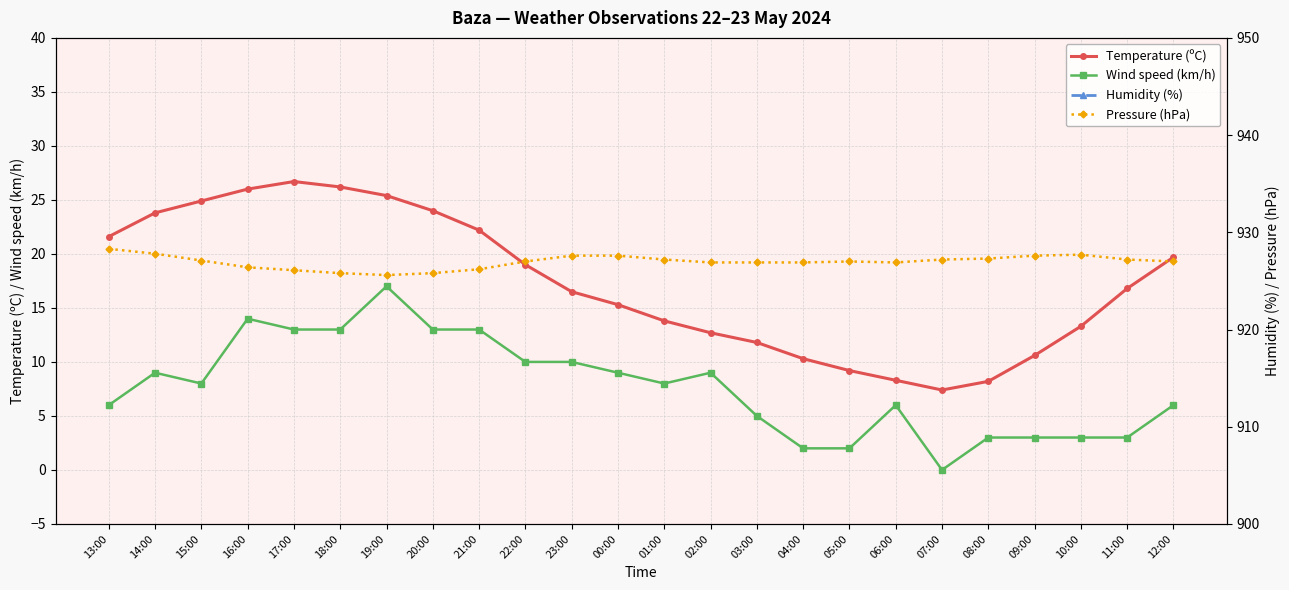

How many values in the Wind speed (km/h) series are below 8?

11